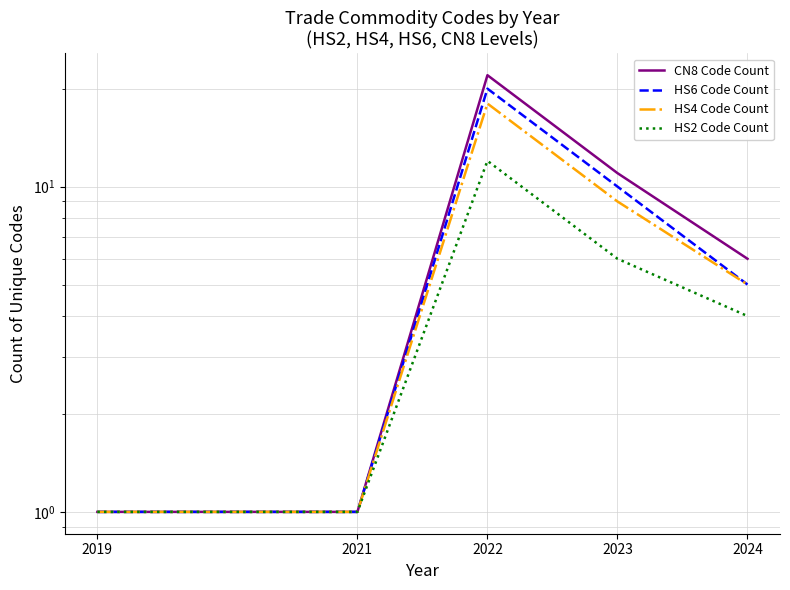

At which label does CN8 Code Count reach its minimum?

2019